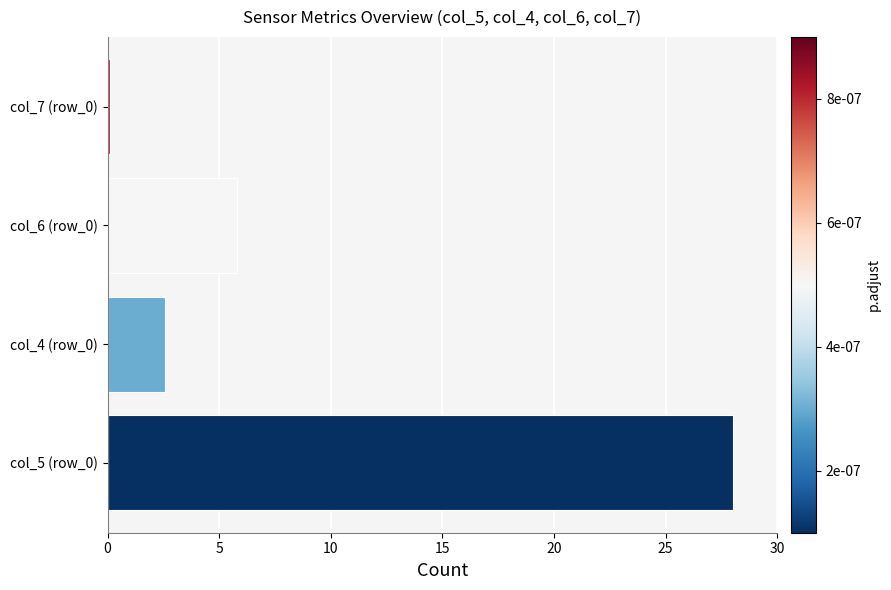

What is the change in value from col_5 (row_0) to col_6 (row_0)?

-22.2